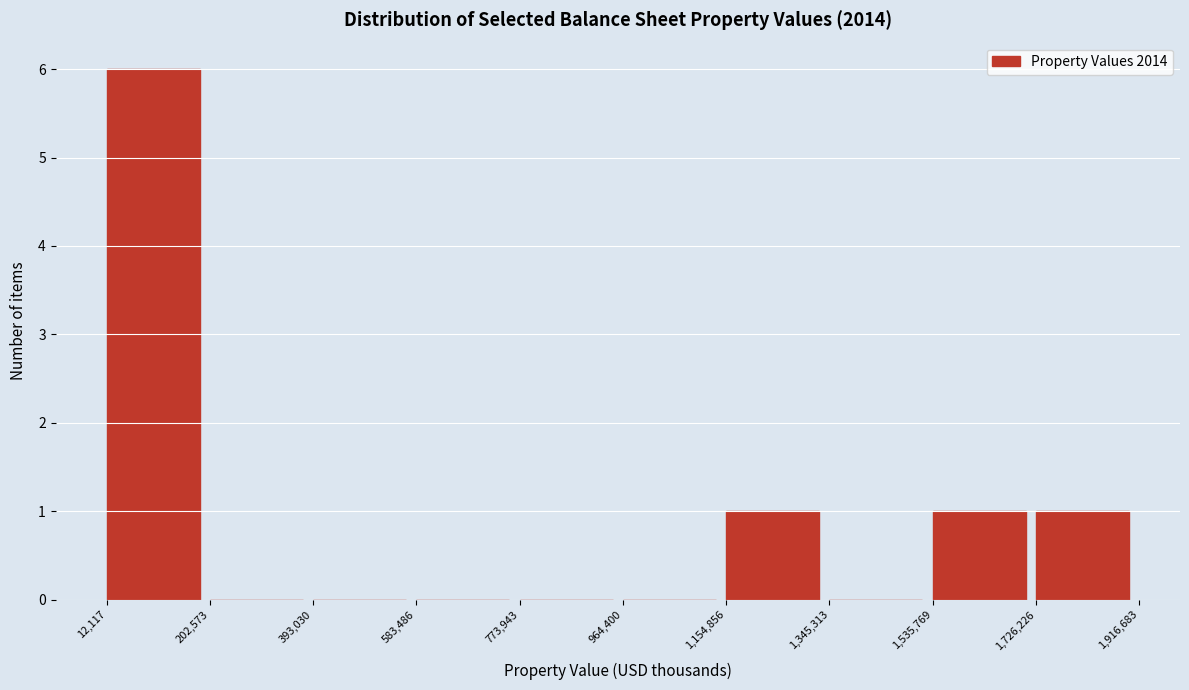

Reading left to right, list every bar in this chart as the range it spans on the x-axis followed by its height. The values are not printed on the chart, so give them approximately, as read against the axis.

12,117 to 202,573: 6
202,573 to 393,030: 0
393,030 to 583,486: 0
583,486 to 773,943: 0
773,943 to 964,400: 0
964,400 to 1,154,856: 0
1,154,856 to 1,345,313: 1
1,345,313 to 1,535,769: 0
1,535,769 to 1,726,226: 1
1,726,226 to 1,916,683: 1